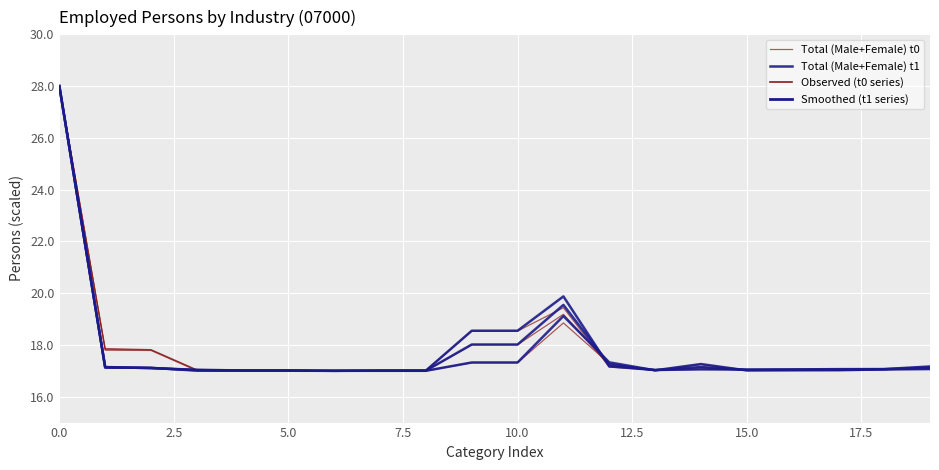

Where is the first local maximum for Total (Male+Female) t1?

11